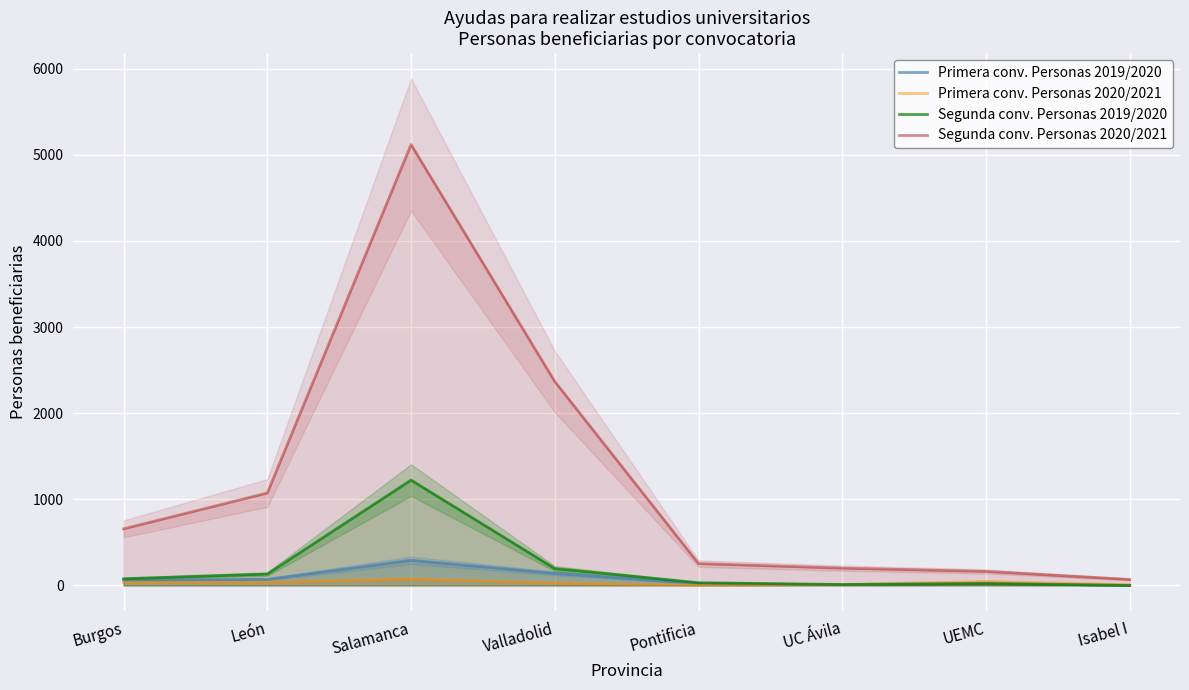

Reading left to right, transcribe all the data shown in this chart.

Primera conv. Personas 2019/2020: Burgos=62	León=71	Salamanca=292	Valladolid=141	Pontificia=22	UC Ávila=9	UEMC=28	Isabel I=0
Primera conv. Personas 2020/2021: Burgos=37	León=37	Salamanca=78	Valladolid=29	Pontificia=4	UC Ávila=11	UEMC=46	Isabel I=9
Segunda conv. Personas 2019/2020: Burgos=78	León=133	Salamanca=1223	Valladolid=196	Pontificia=32	UC Ávila=11	UEMC=21	Isabel I=0
Segunda conv. Personas 2020/2021: Burgos=657	León=1073	Salamanca=5117	Valladolid=2367	Pontificia=254	UC Ávila=201	UEMC=163	Isabel I=70